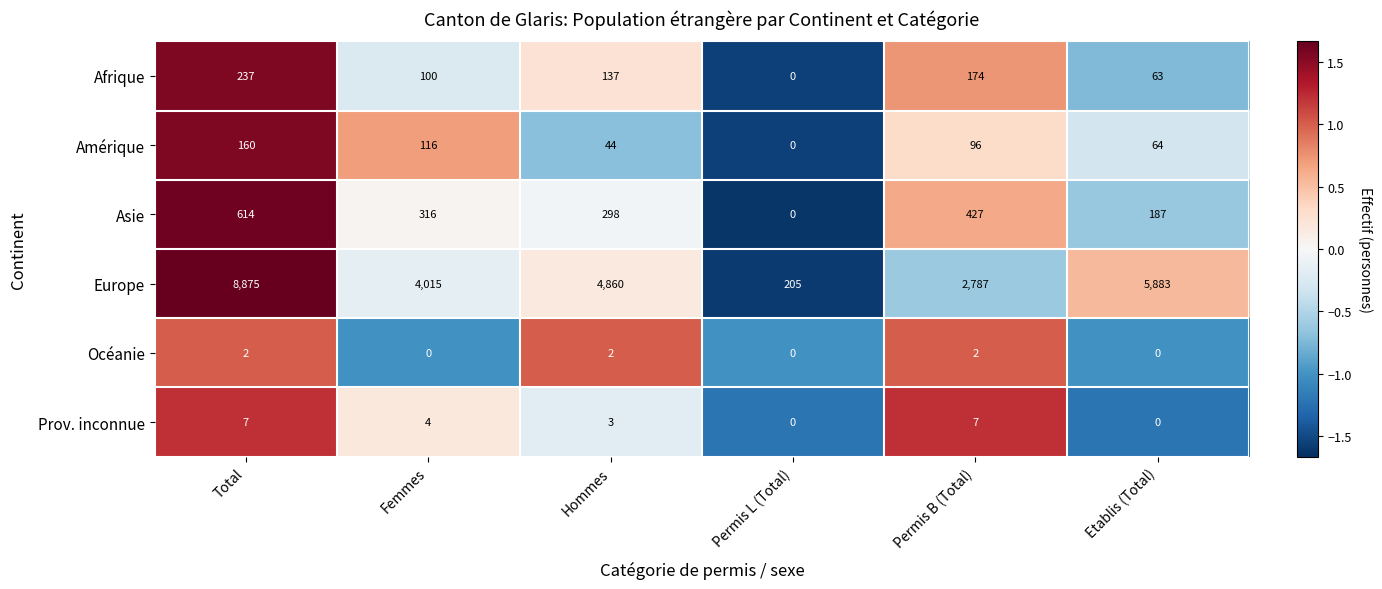

Which series has the largest range (max minus min)?

Europe